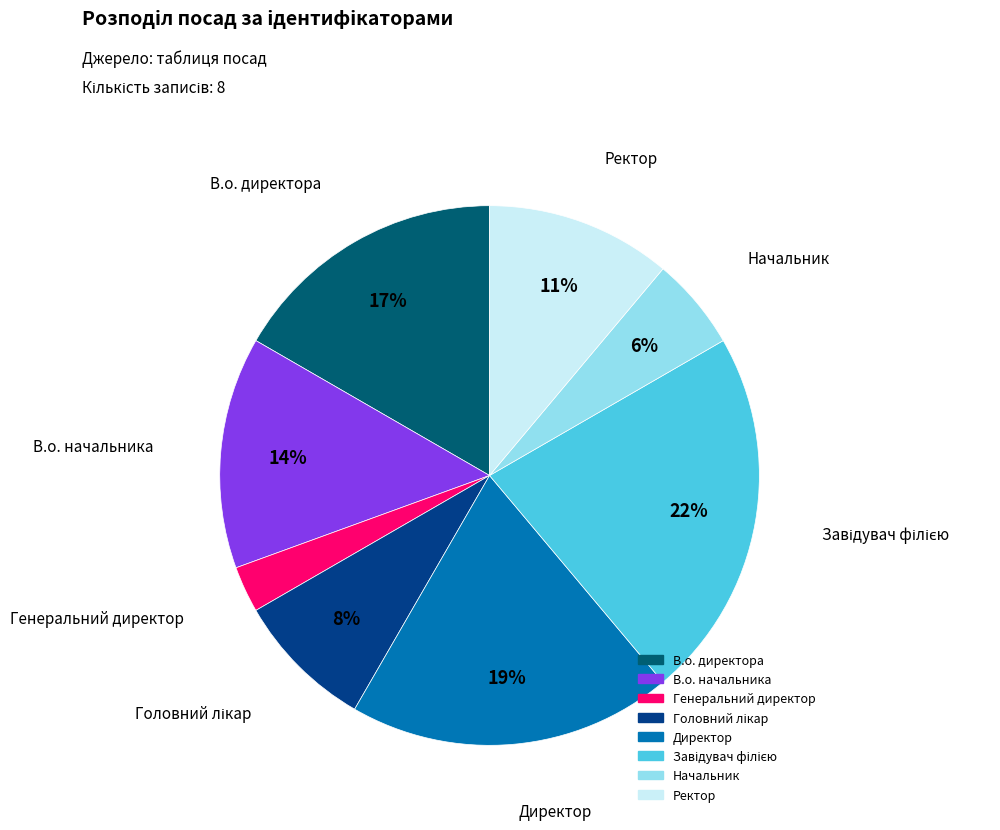

To the nearest percent, what portion does Начальник represent?

6%